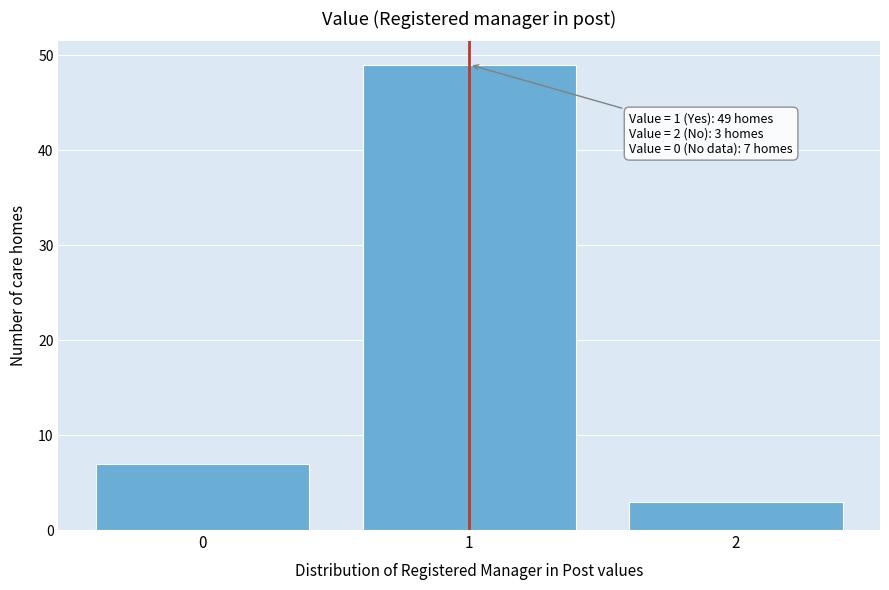

Which range on the x-axis has the tallest bar?

0.5 to 1.5